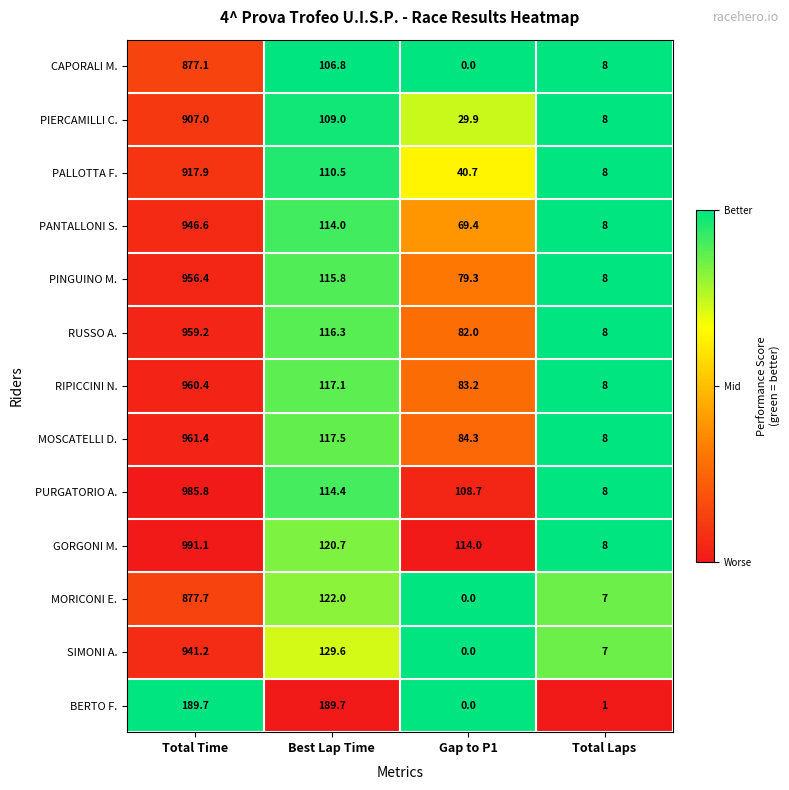

Is it true that SIMONI A. equals 129.6 at Best Lap Time?

True